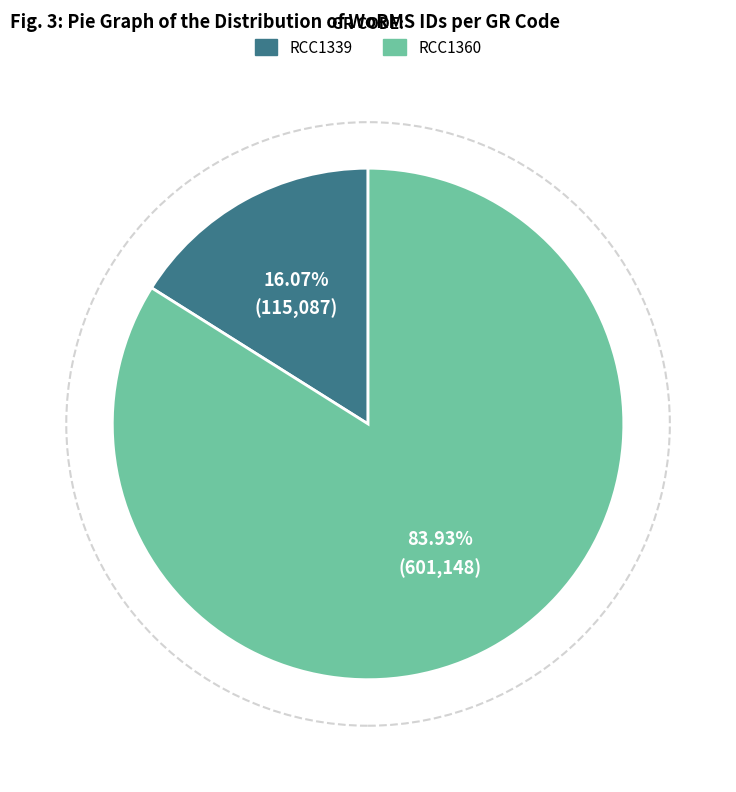

Which slice is the smallest?

RCC1339